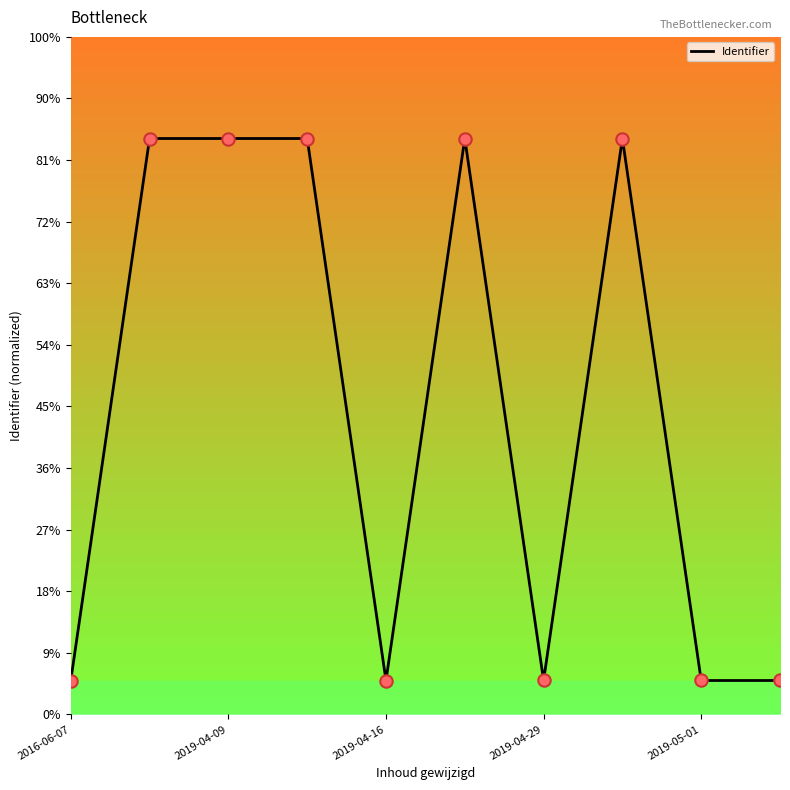

Does the chart have visible grid lines?

No